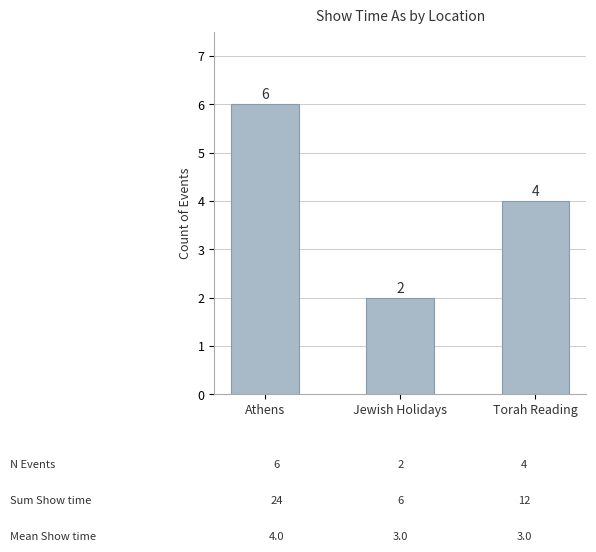

The value at Torah Reading is 4. True or false?

True